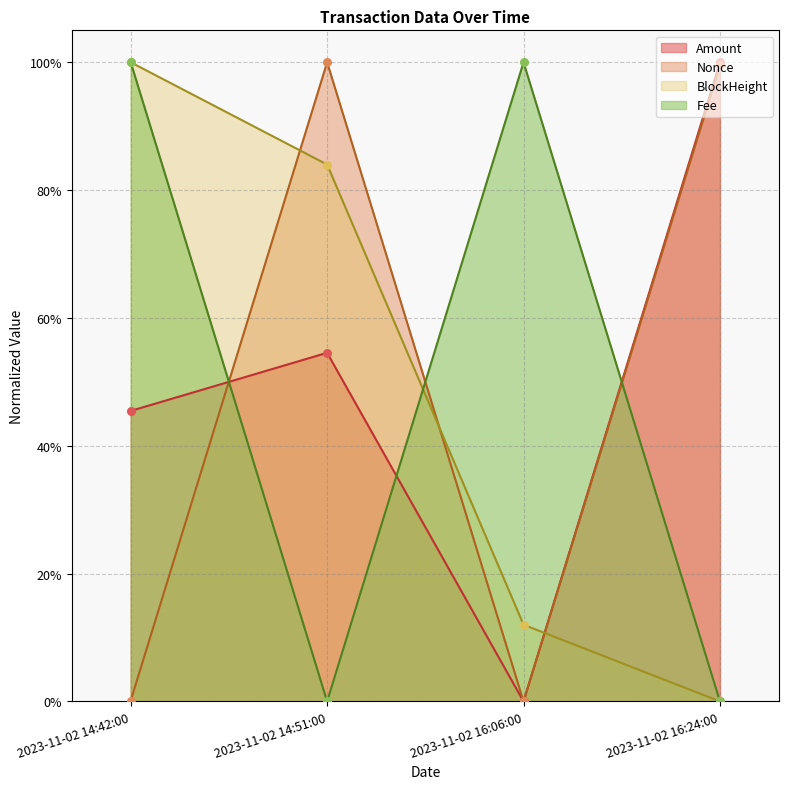

At which category is the sum across all series the highest?

2023-11-02 14:42:00